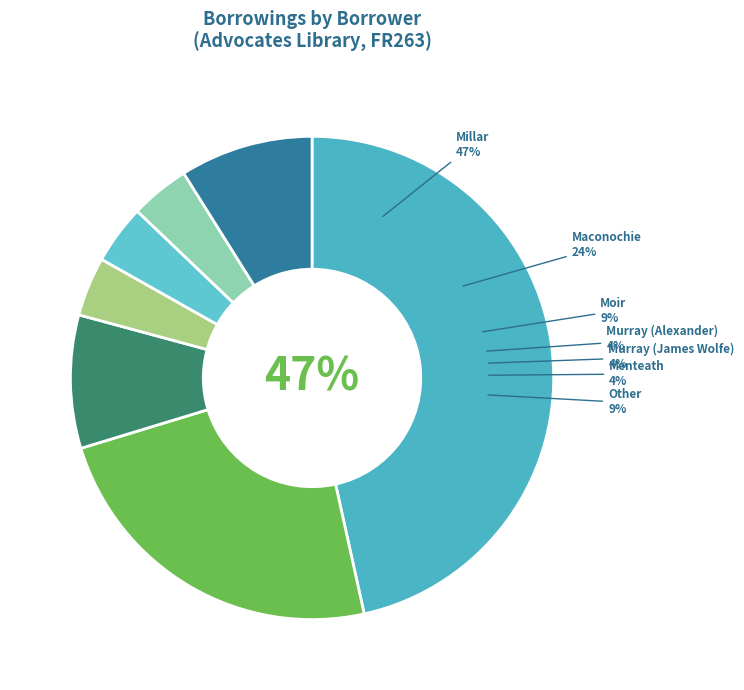

The Murray (Alexander) slice represents 15% of the pie. True or false?

False